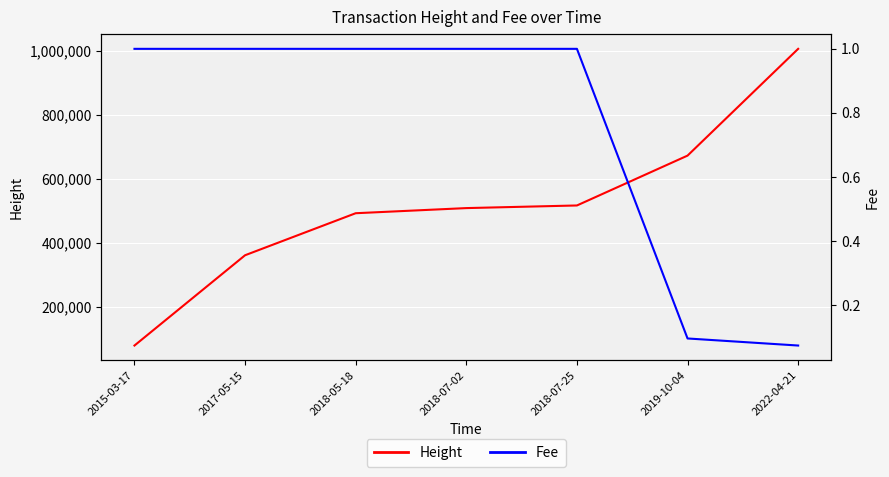

At which category is the sum across all series the highest?

2022-04-21